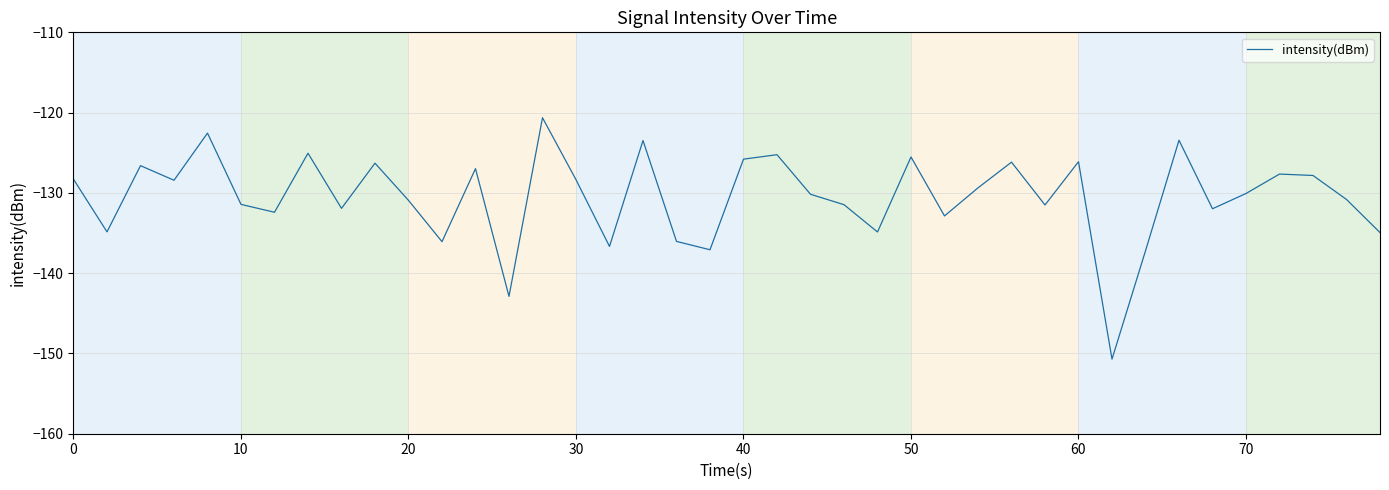

What is the difference between the maximum and minimum values?

30.1